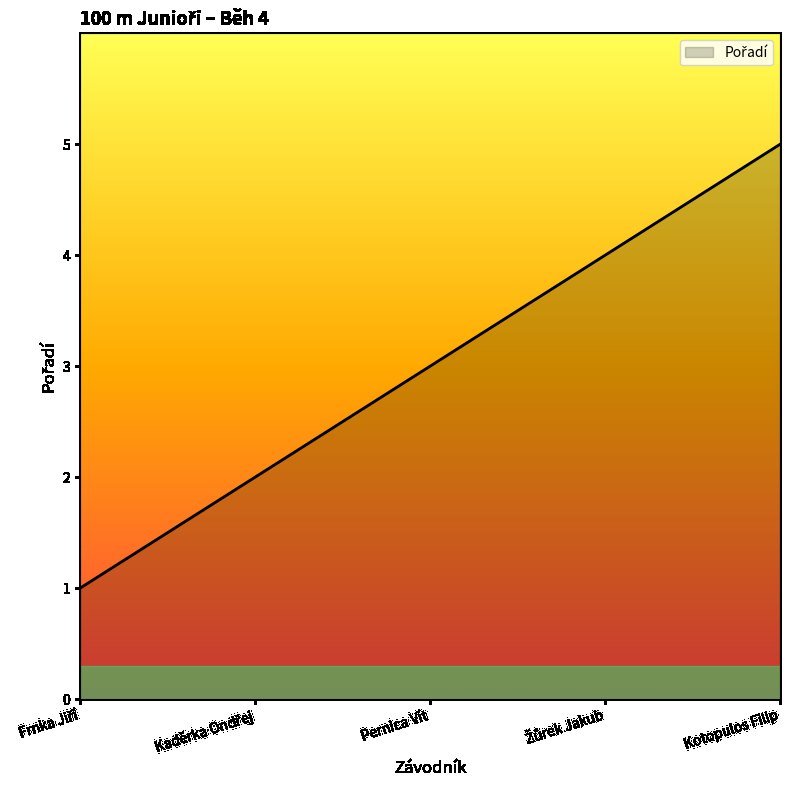

Is it true that the value at Kotopulos Filip is 5?

True